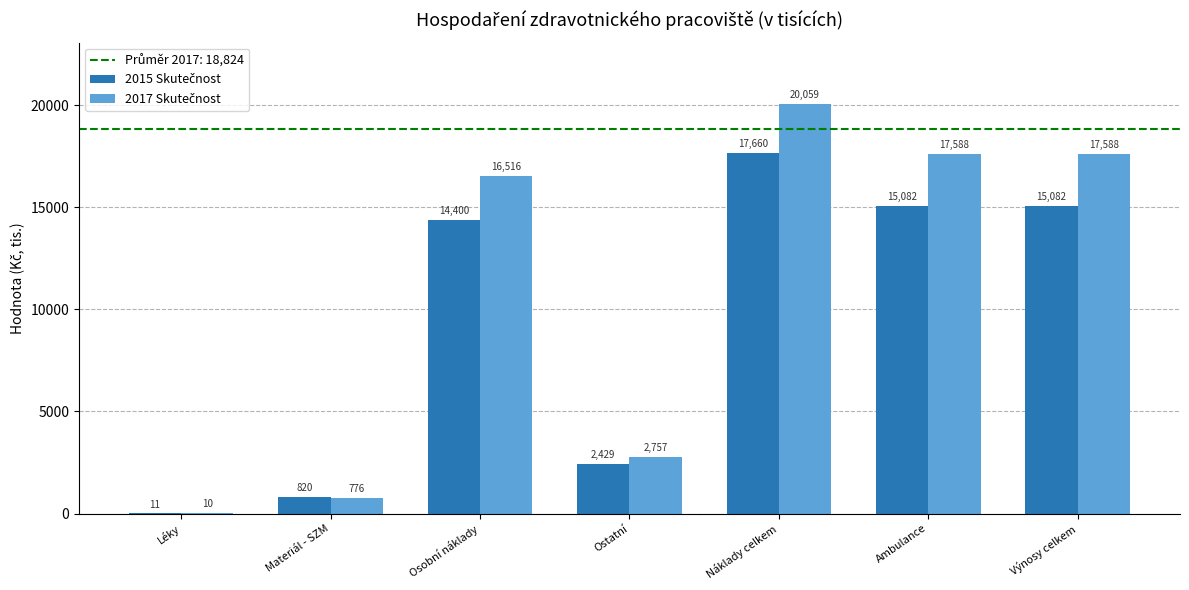

At which category is the sum across all series the highest?

Náklady celkem